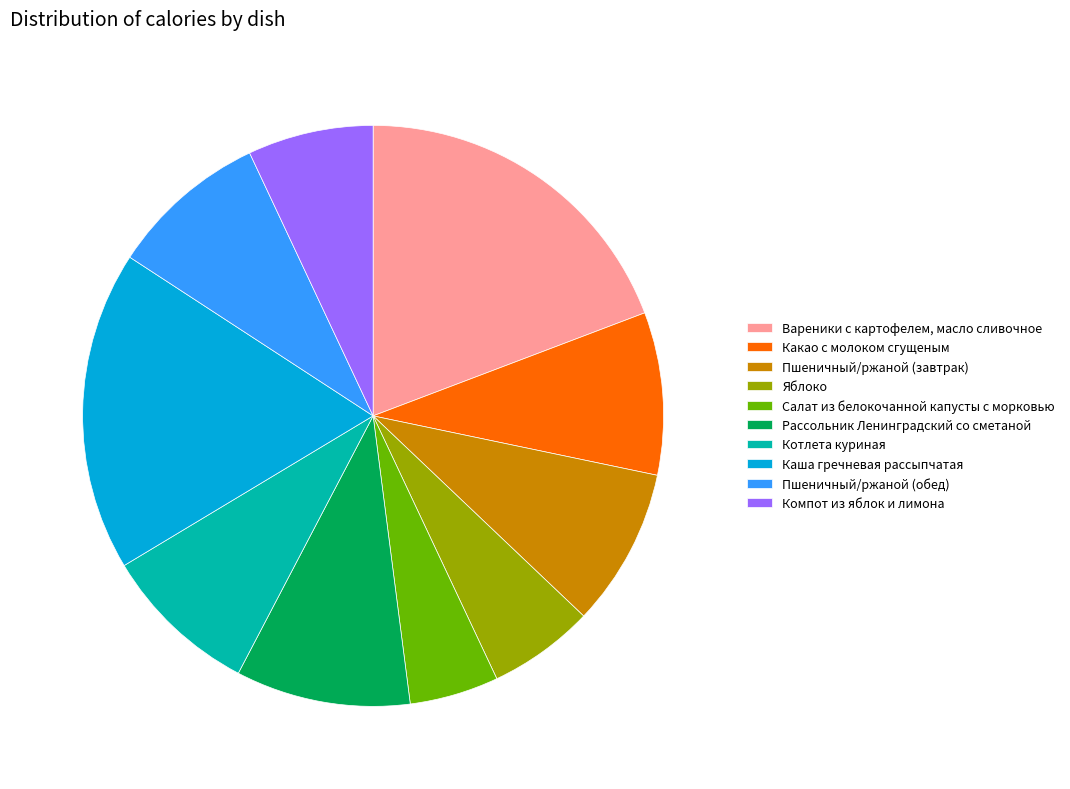

Do Рассольник Ленинградский со сметаной and Каша гречневая рассыпчатая together represent more than half of the pie?

No